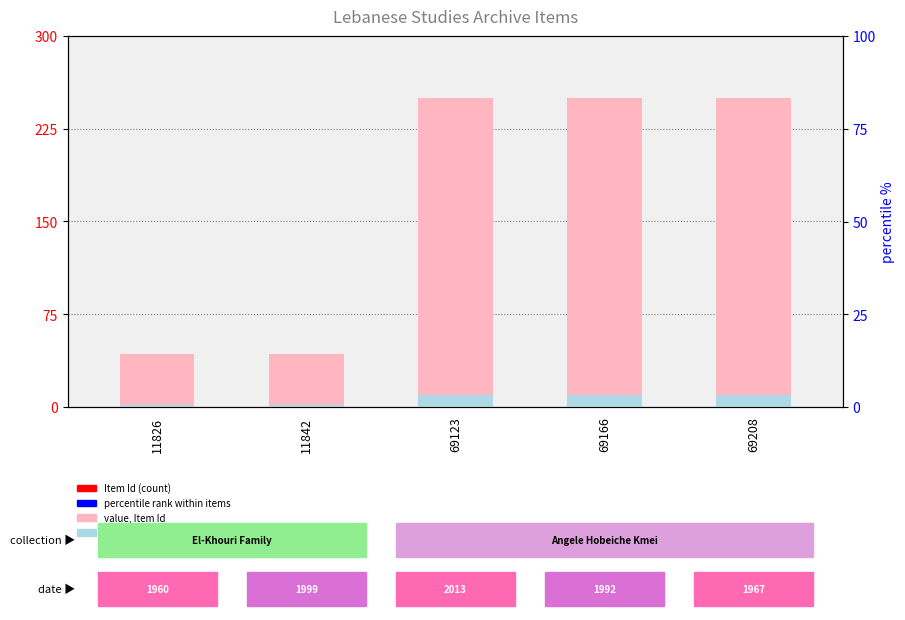

Which series changed the most between 11842 and 69123?

value, Item Id (scaled)